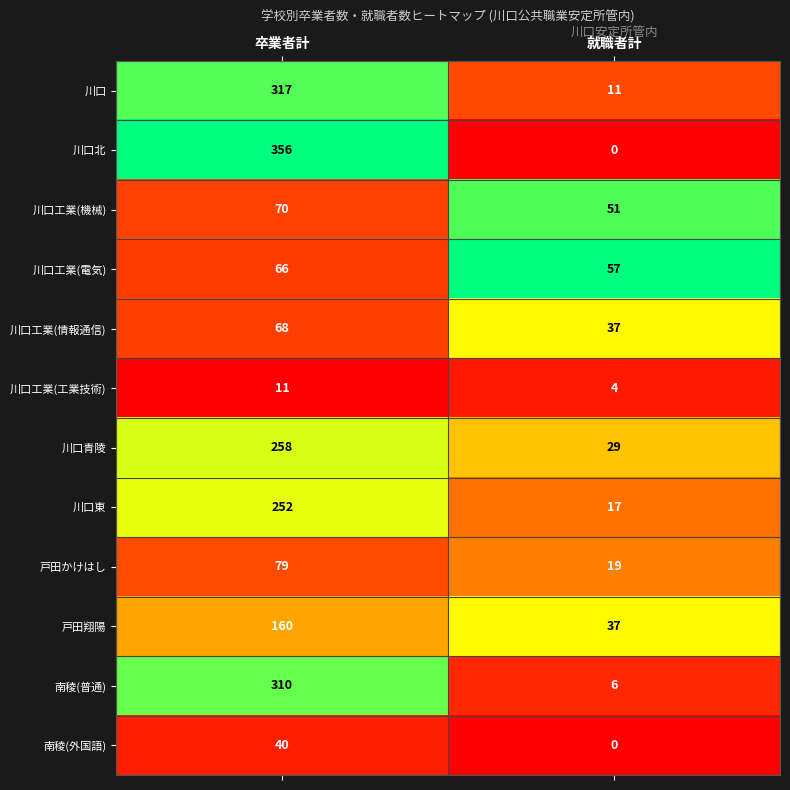

Is it true that 南稜(外国語) equals -15 at 就職者計?

False